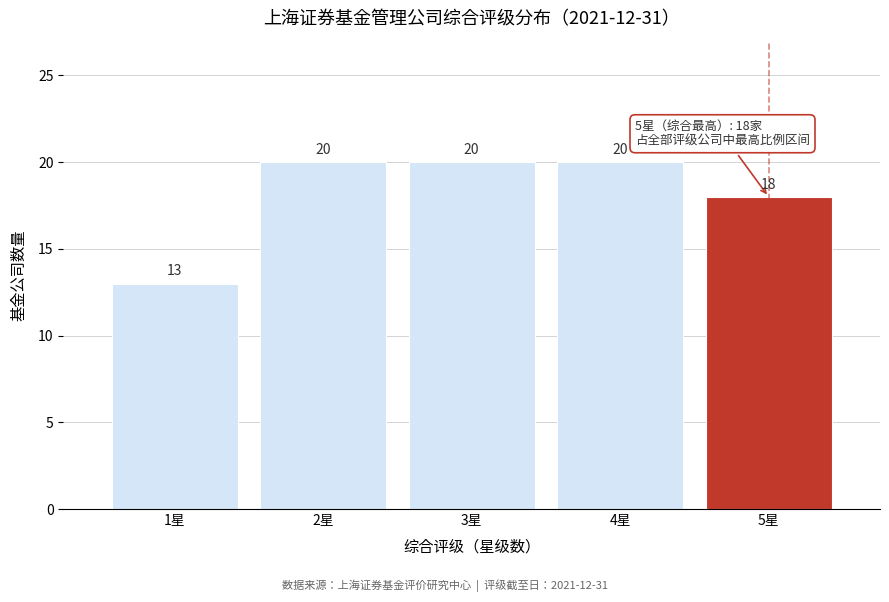

Reading left to right, transcribe all the data shown in this chart.

13	20	20	20	18